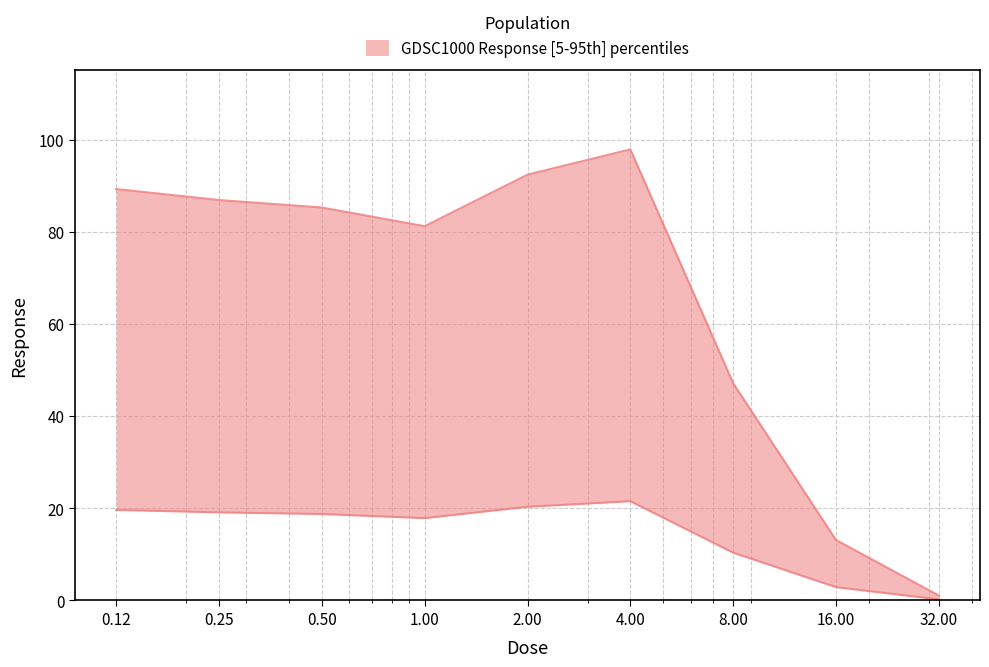

Between 4.00 and 16.00, which is larger?

4.00